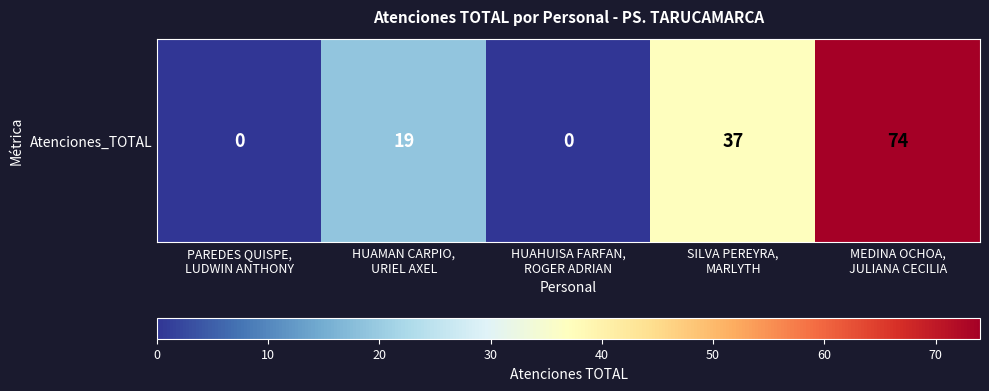

What is the difference between the second highest and second lowest values?

37